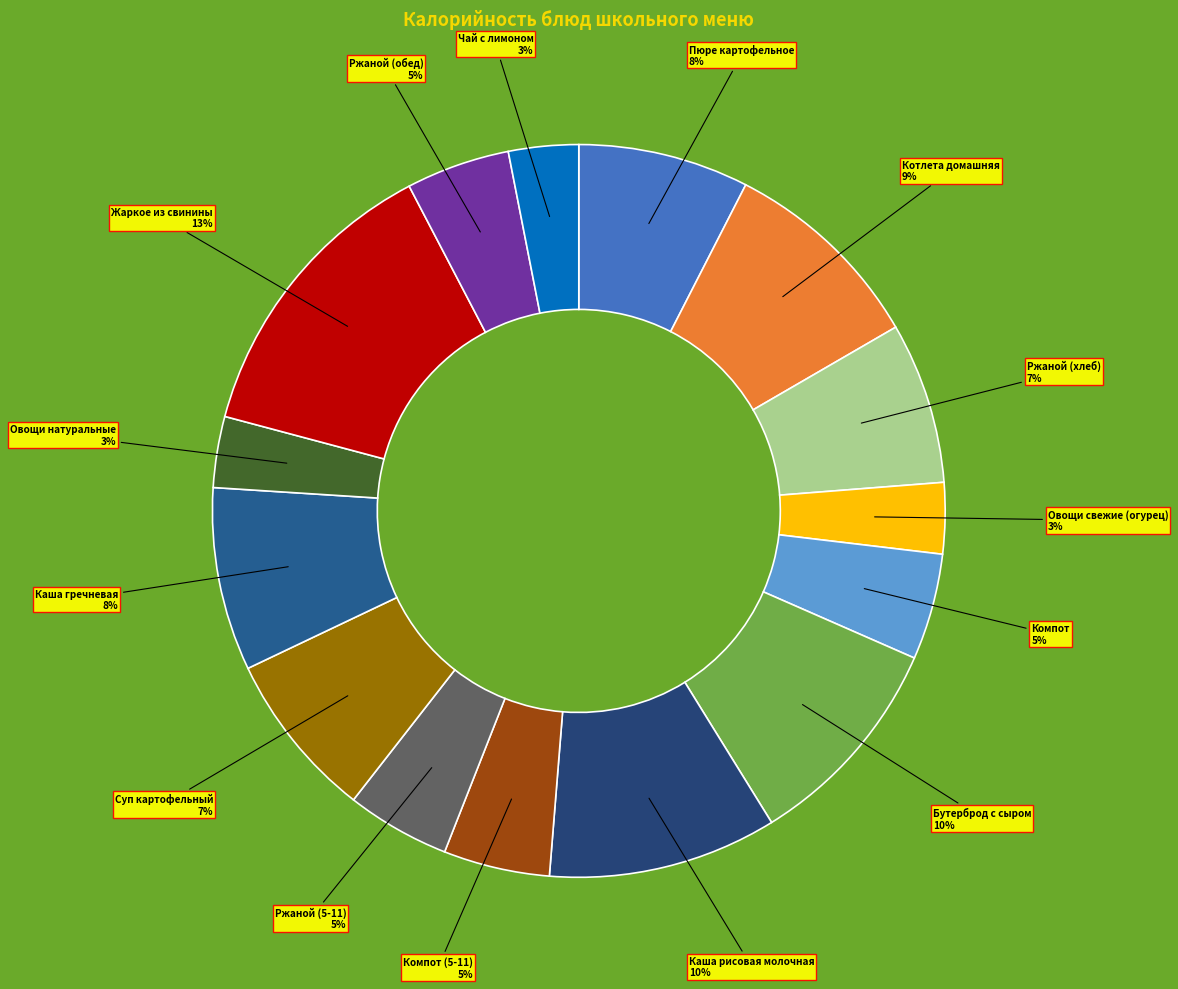

Rank the categories by value from highest to lowest.

Жаркое из свинины, Каша рисовая молочная, Бутерброд с сыром, Котлета домашняя, Каша гречневая, Пюре картофельное, Суп картофельный, Ржаной (хлеб), Компот, Компот (5-11), Ржаной (5-11), Ржаной (обед), Овощи свежие (огурец), Овощи натуральные, Чай с лимоном